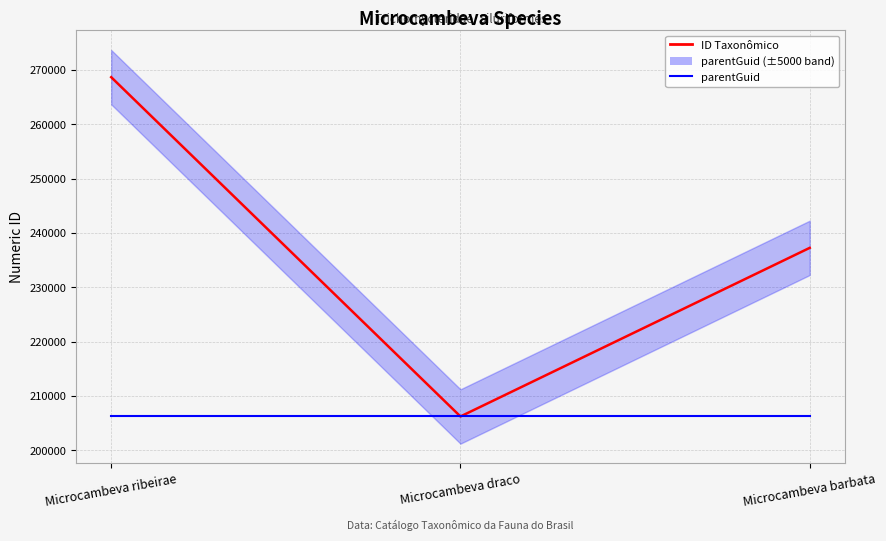

At which label is ID Taxonômico closest to 237460?

Microcambeva barbata